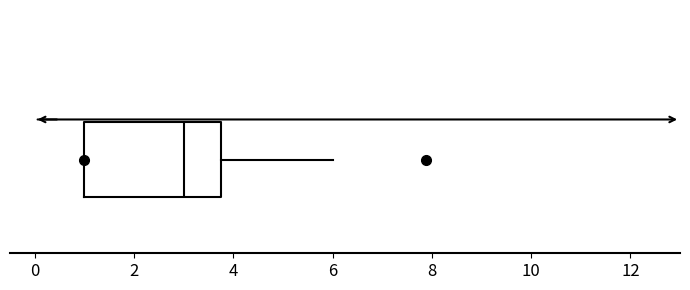

Transcribe this box plot: give where the median line is, the range the box spans, and where the two whiskers end, as read against the x-axis. The values are not printed on the chart, so give them approximately, as read against the axis.

median 3.0, box 1.0 to 3.8, whiskers 1.0 to 6.0